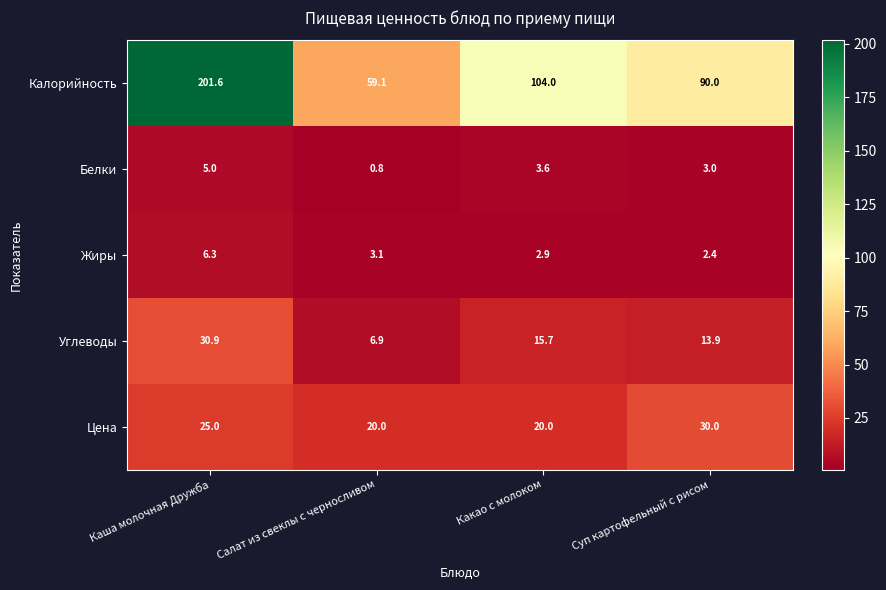

Is it true that Жиры equals 0.6 at Какао с молоком?

False